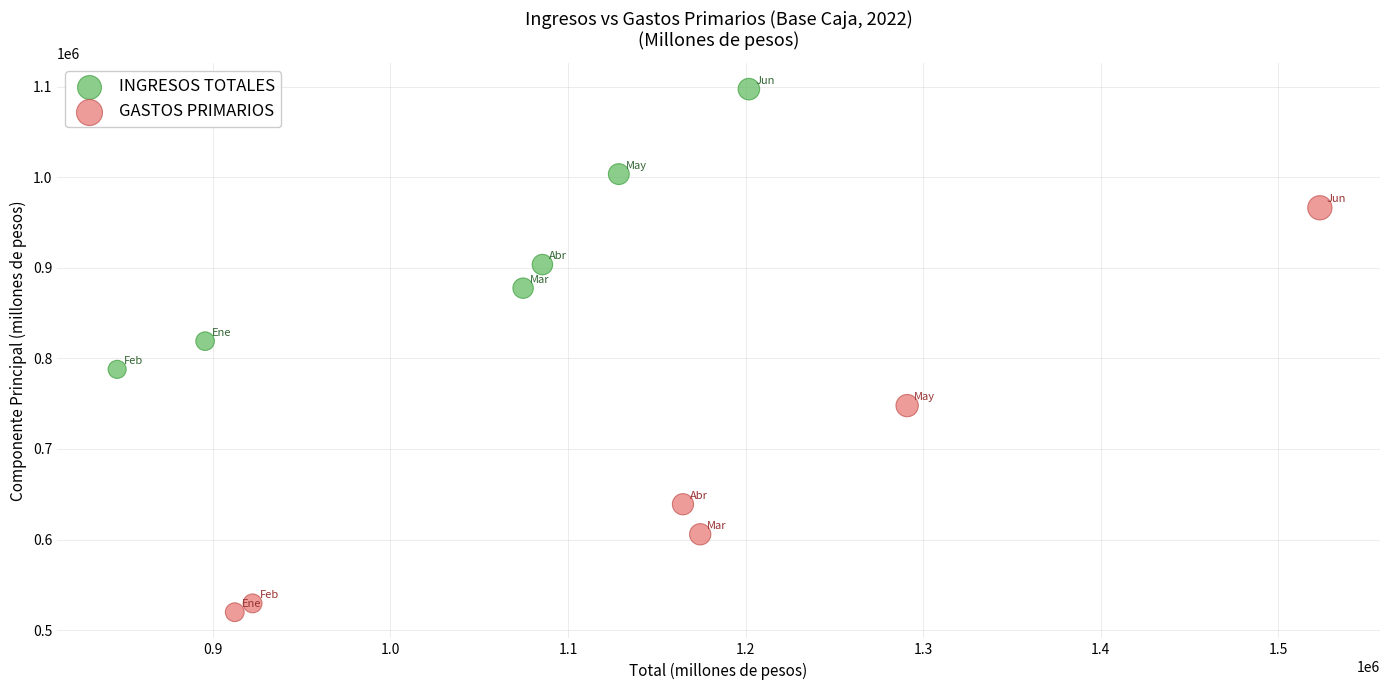

Which series has the widest spread of Y values?

GASTOS PRIMARIOS